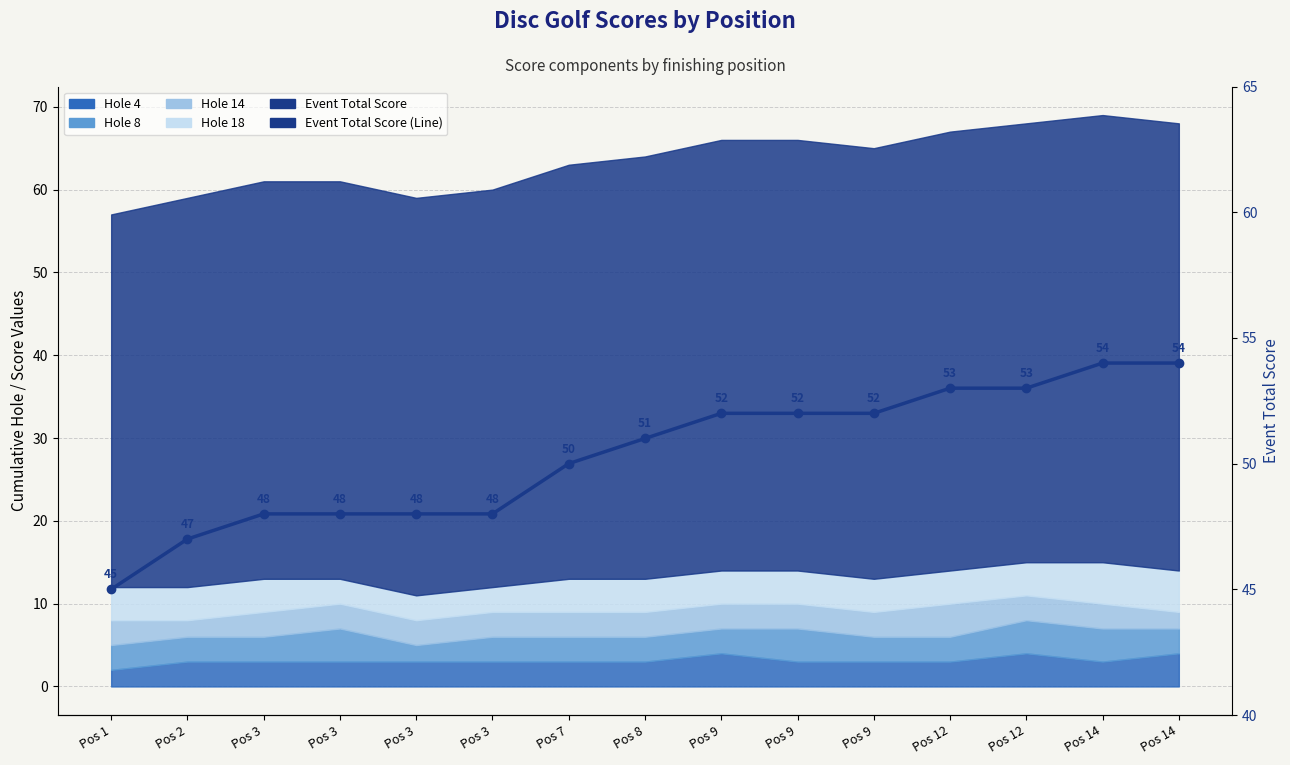

At which label is the value closest to 49?

Pos 3